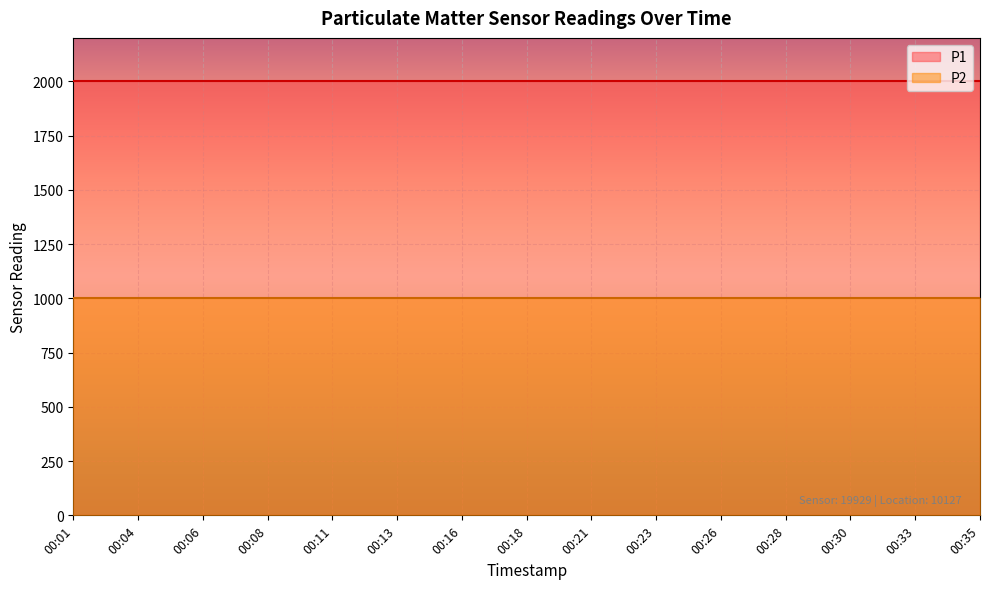

List the series in order of their peak value, highest first.

P1, P2